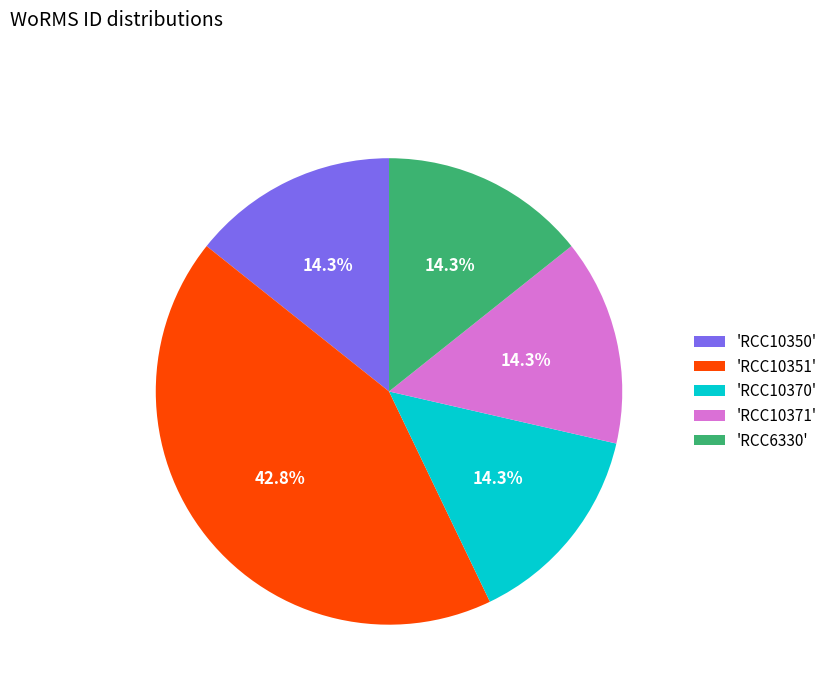

Is there a majority slice in this chart?

No